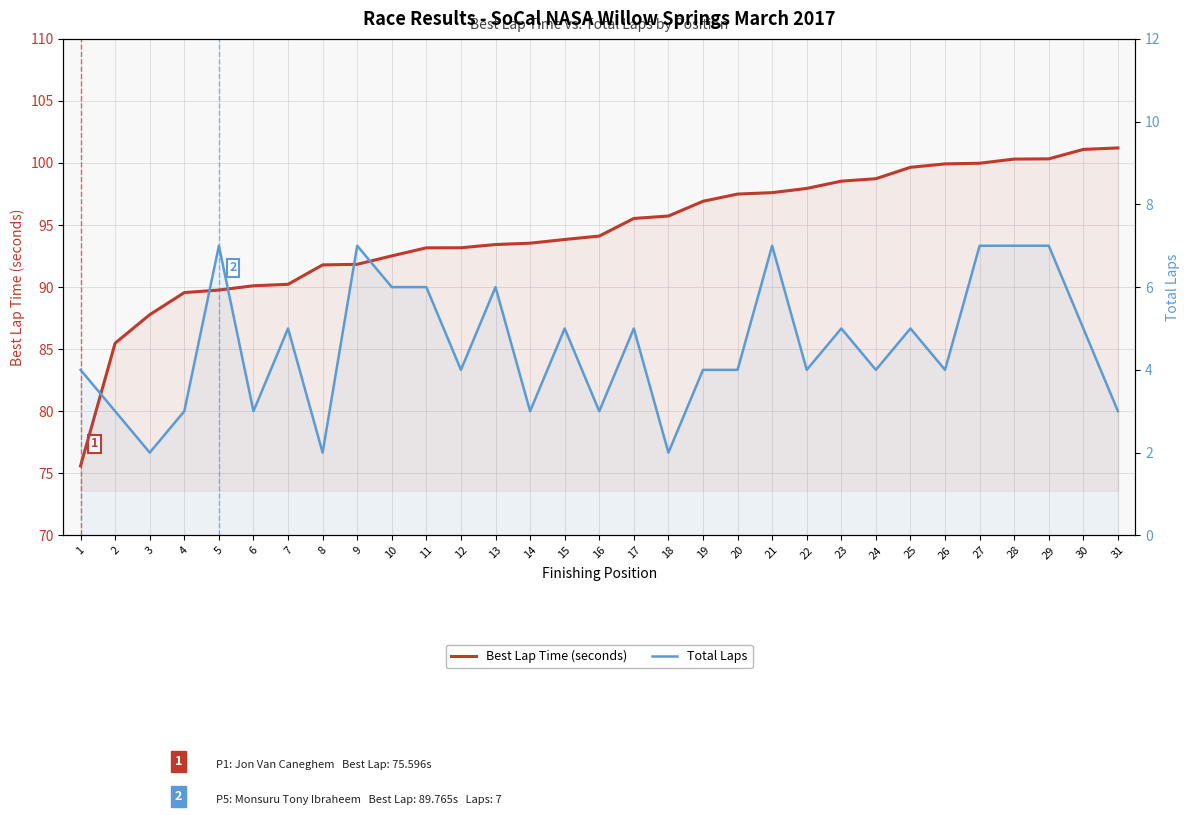

How many lines are shown in the chart?

2